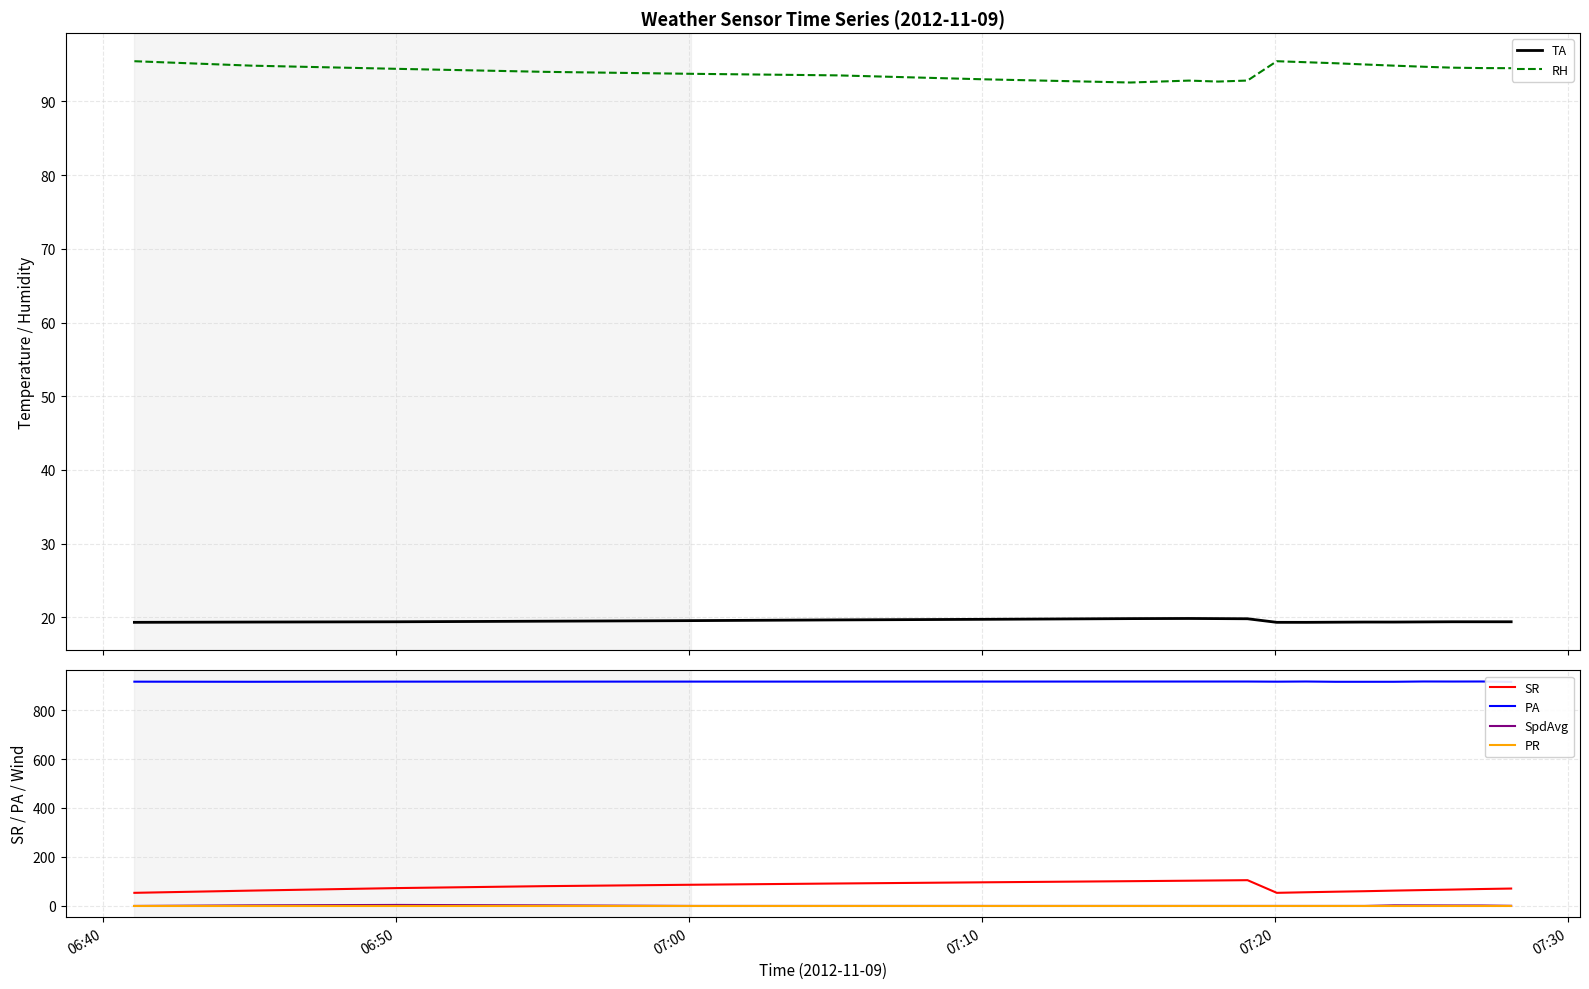

In PA, how many points are lower than both neighbors (excluding endpoints)?

5